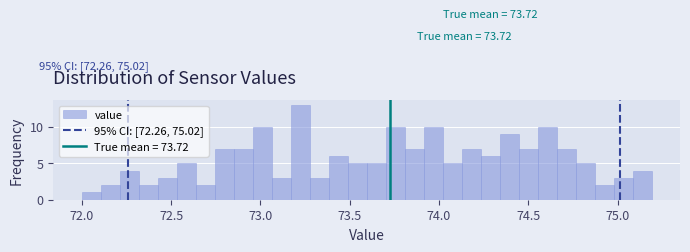

Read against the x-axis, roughly where is the centre of the tallest bar?

73.20